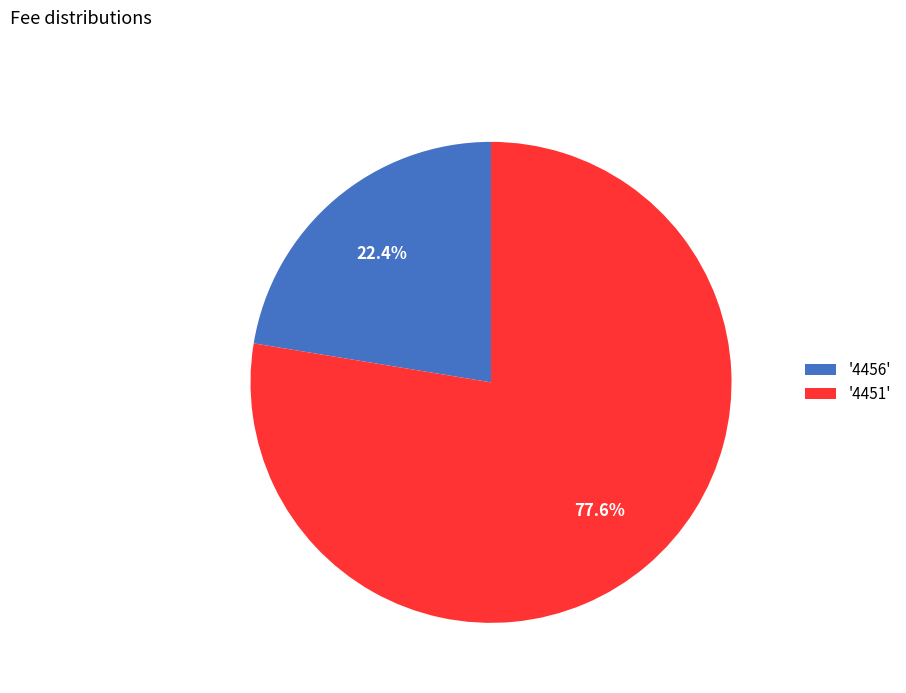

Is the sum of '4456' and '4451' greater than half?

Yes